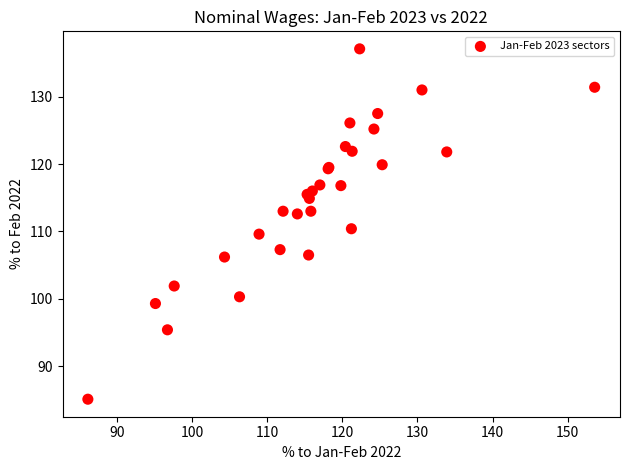

What Y value in the scatter plot is closest to 111?

110.4